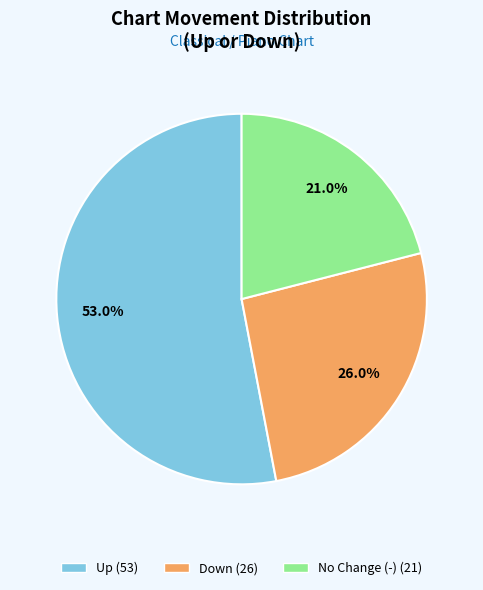

Is there any slice that represents more than half of the pie?

Yes